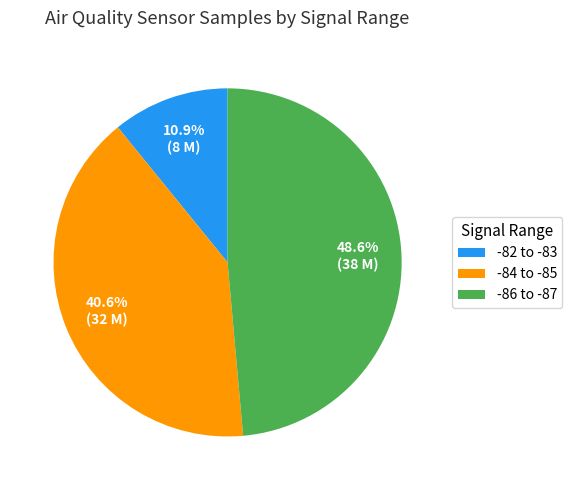

What percentage do -86 to -87 and -84 to -85 together represent?

89.1%